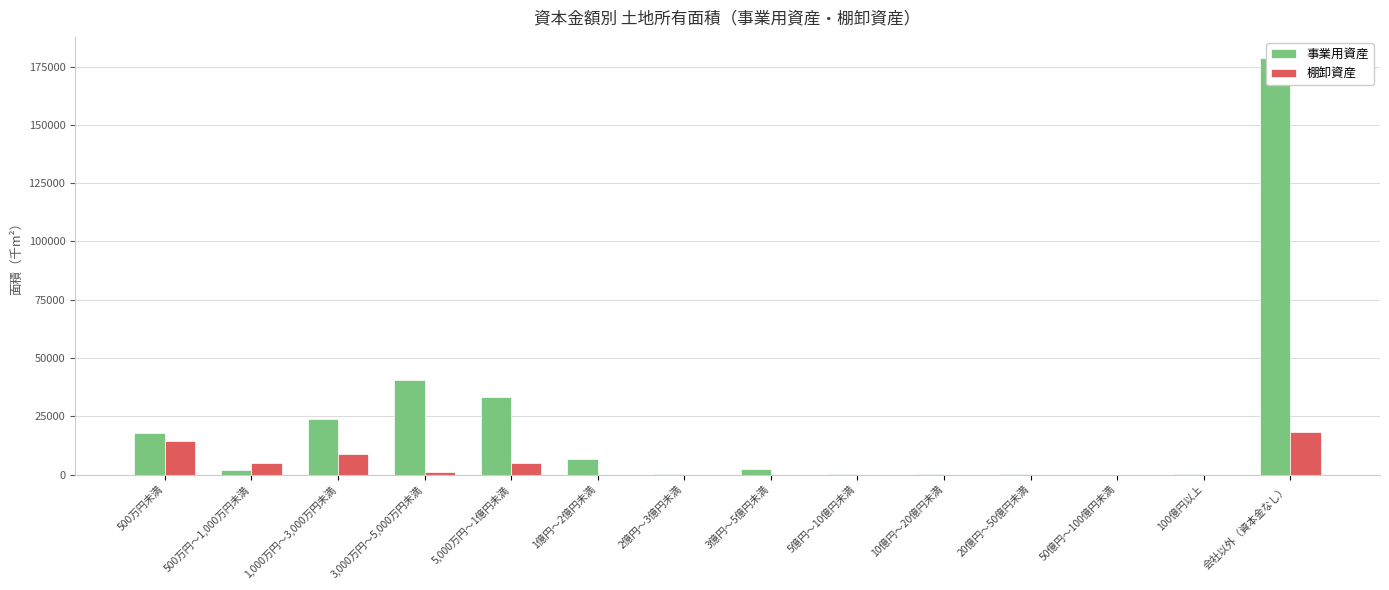

Where does the 棚卸資産 series first go above 7?

500万円未満